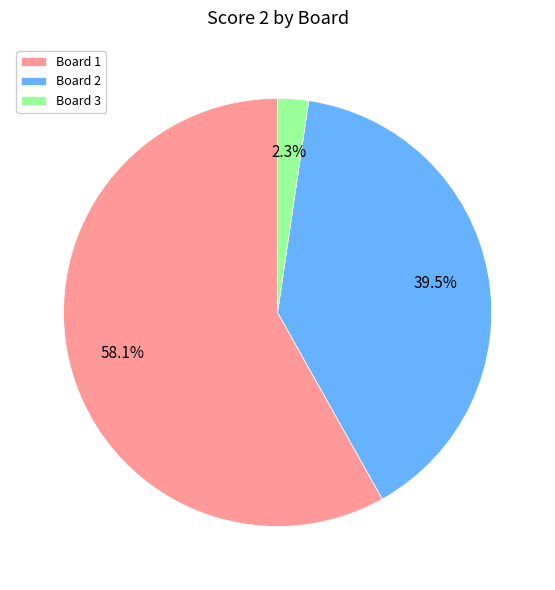

Which has a higher value, Board 2 or Board 3?

Board 2